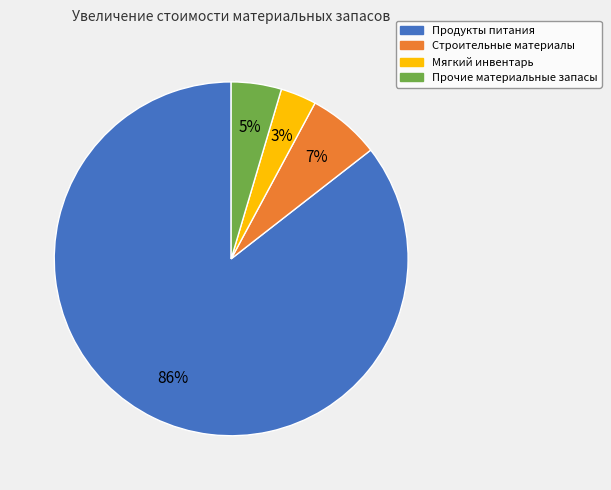

How many slices are in this pie chart?

4